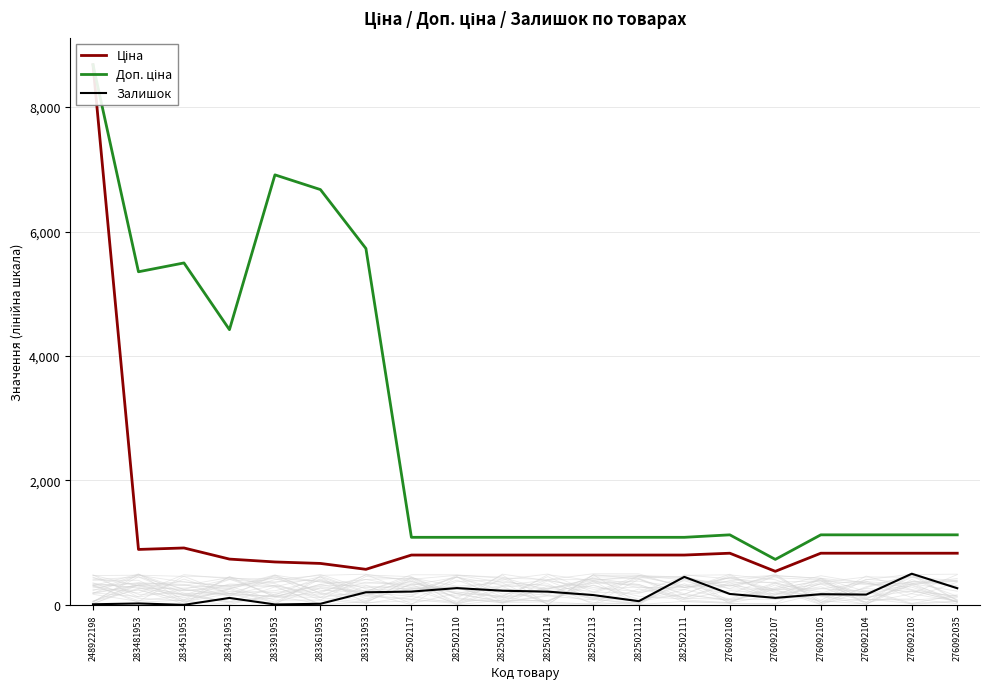

True or false: Доп. ціна and Ціна intersect in this chart.

False